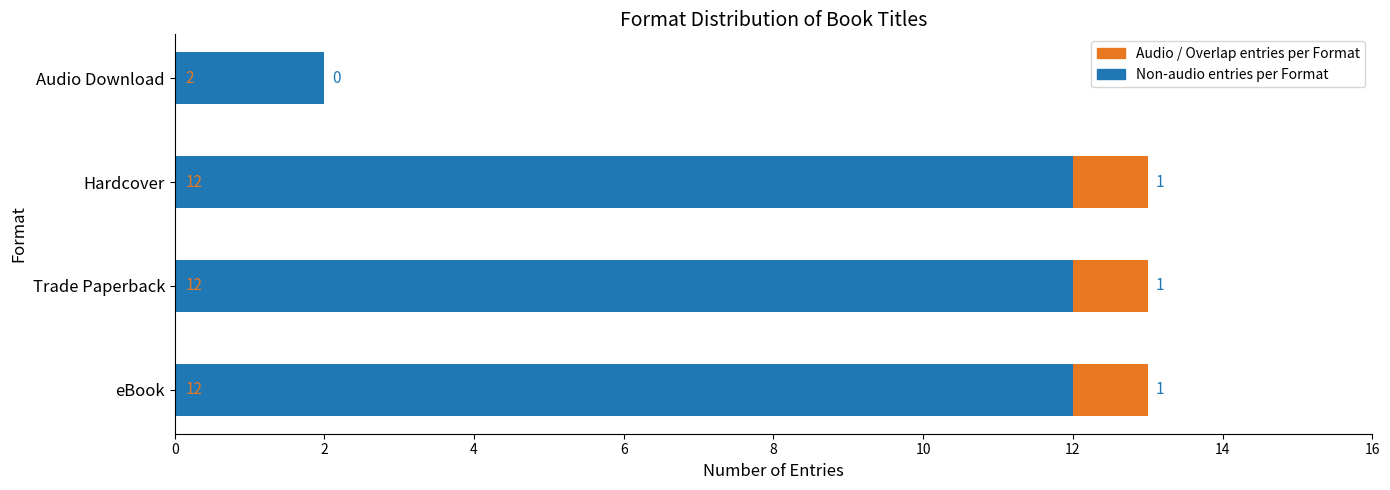

What is the sum of the Non-audio entries per Format values at Hardcover and Audio Download?

14